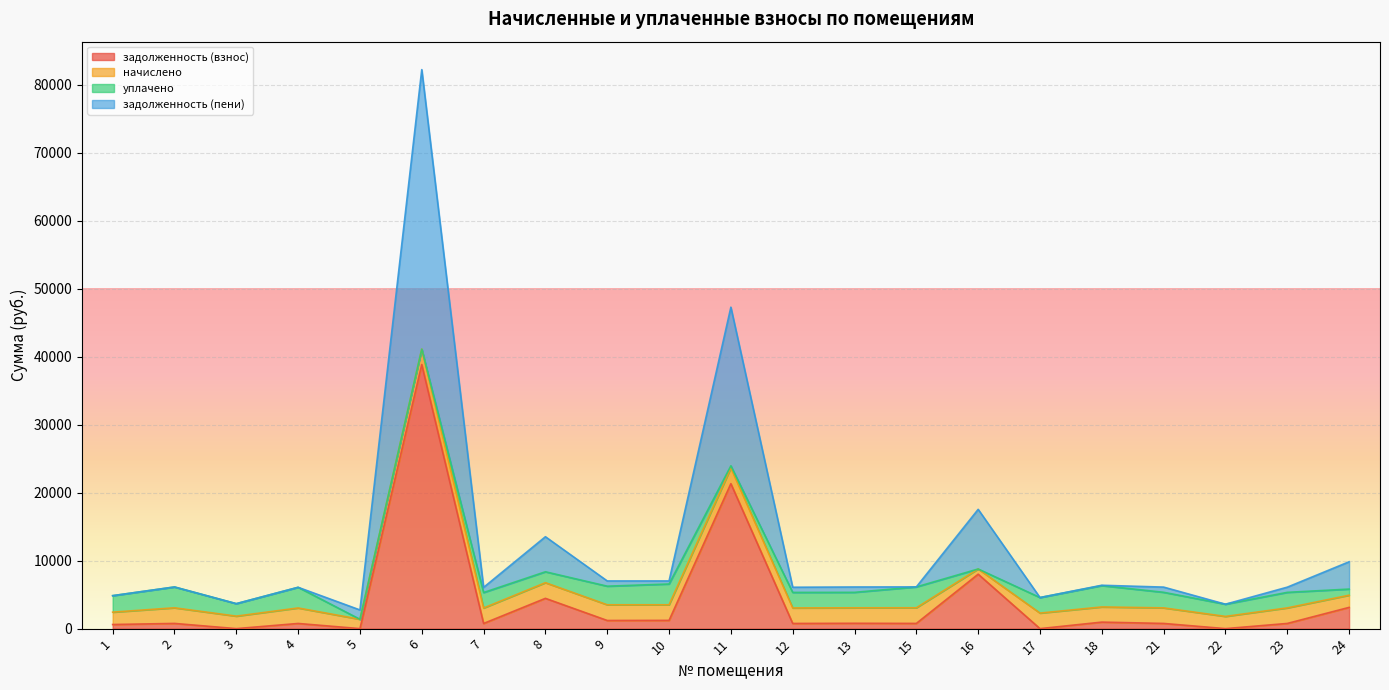

The value of задолженность (пени) at 17 is 1290.3. True or false?

False